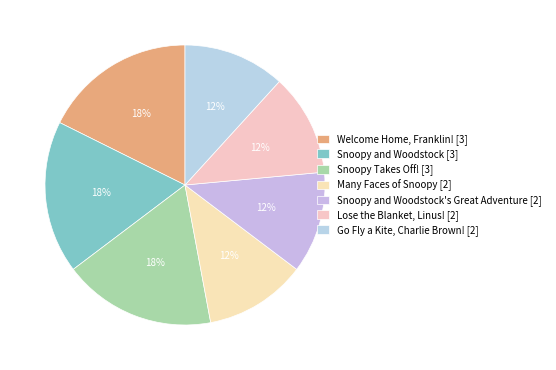

How many segments does this pie chart have?

7